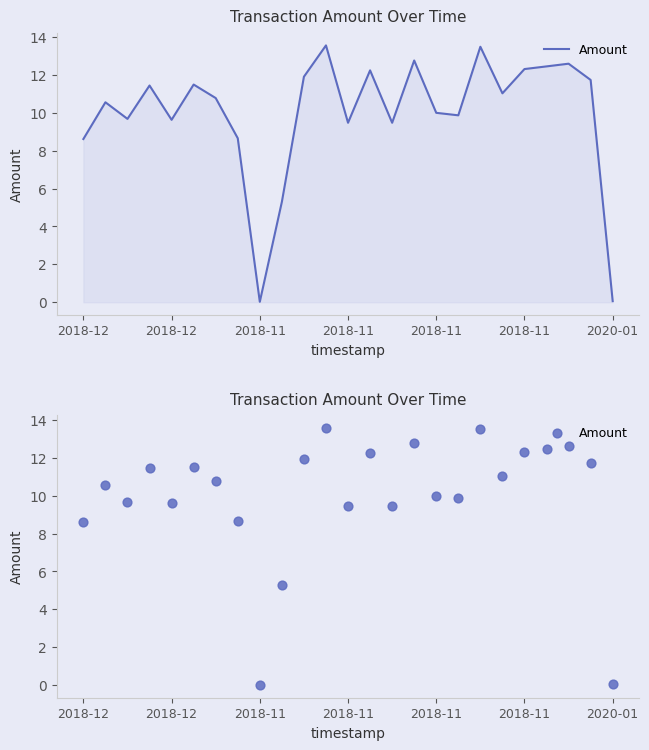

What is the change in value from 10 to 13?

+0.3